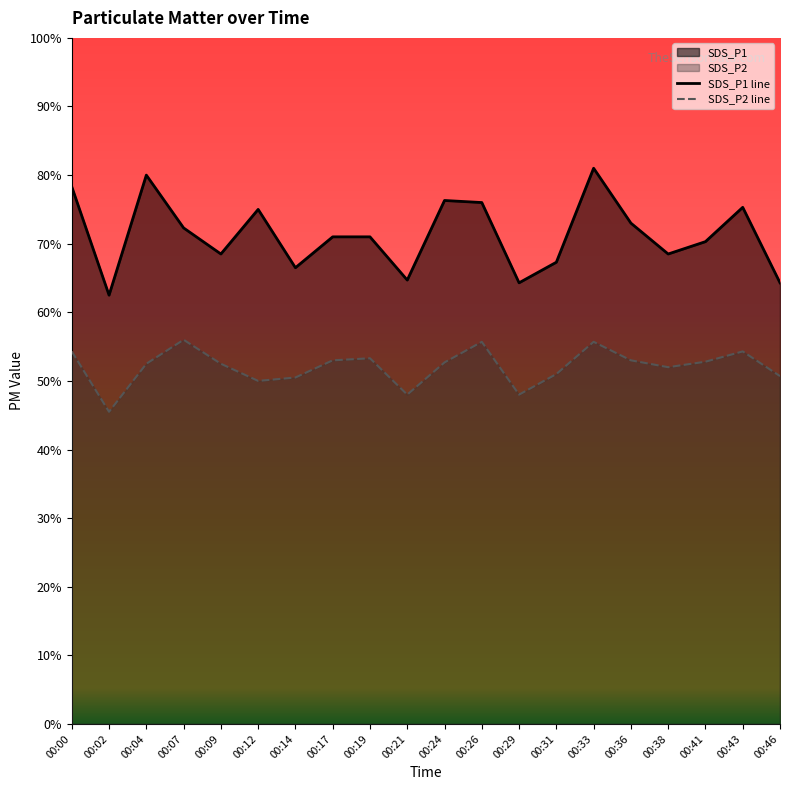

What is the highest value of the SDS_P2 series?

5.6